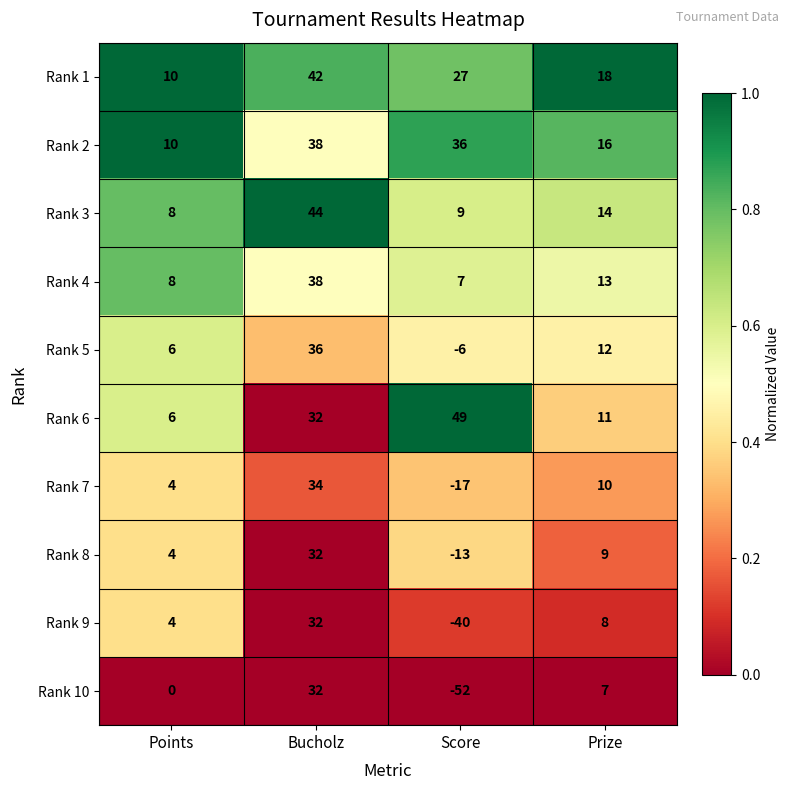

Which series has the largest total across all categories?

Rank 2